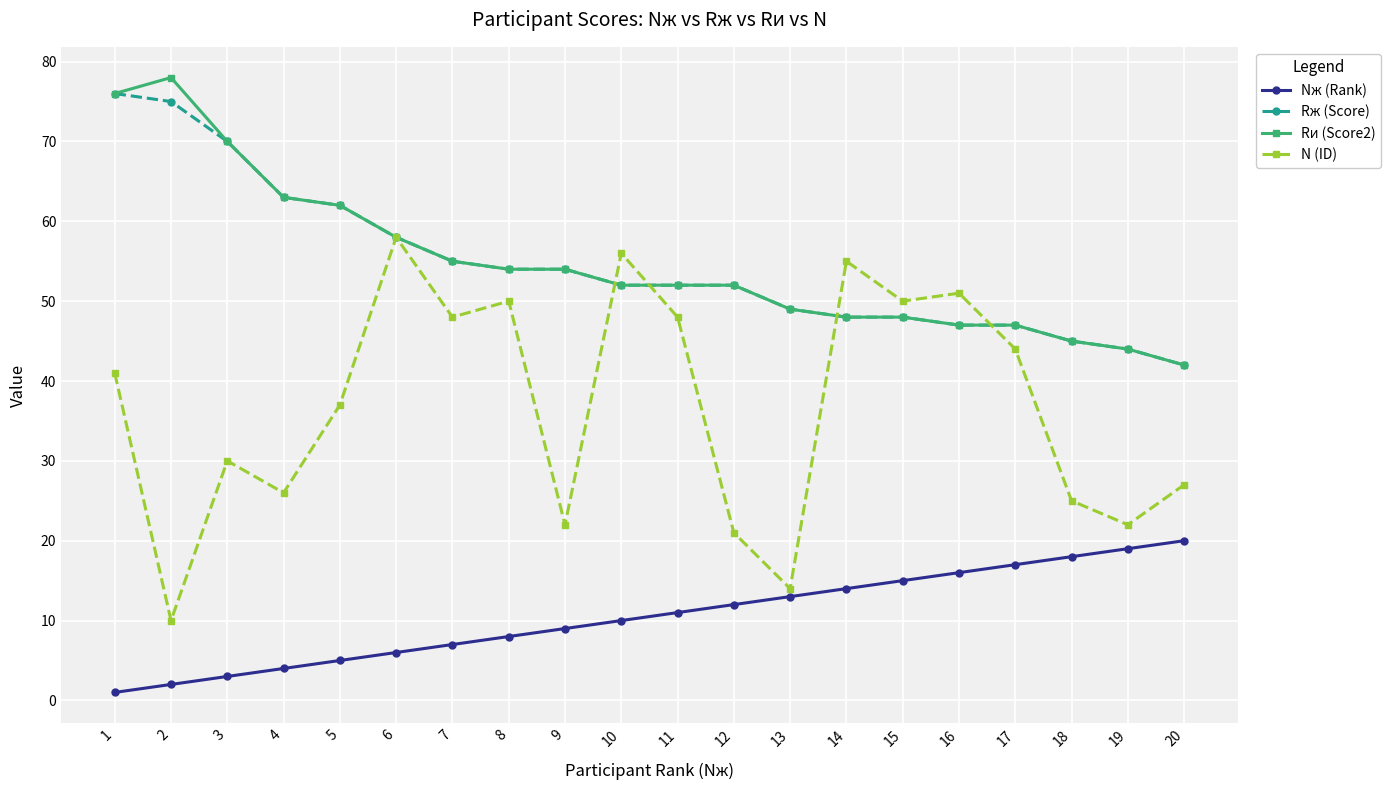

At which label is Nж (Rank) closest to 10?

10